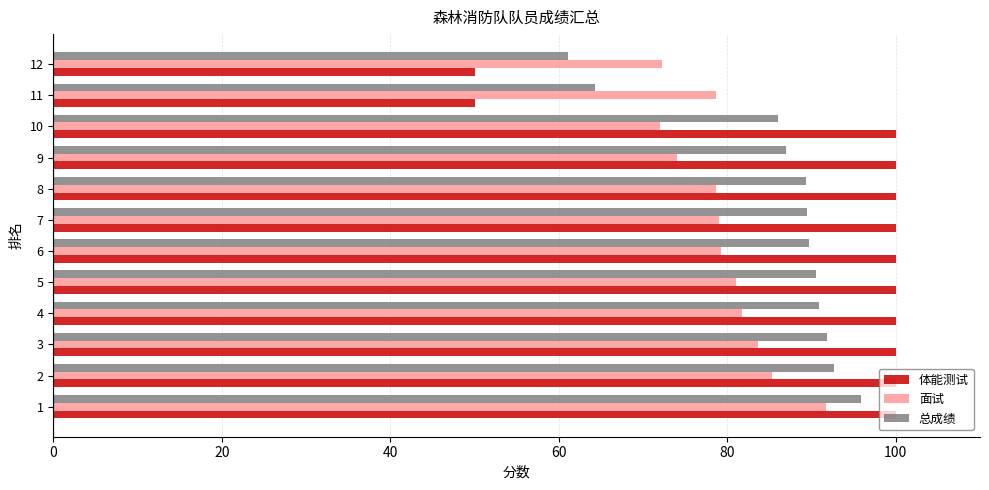

At how many categories does at least one series exceed 70?

12